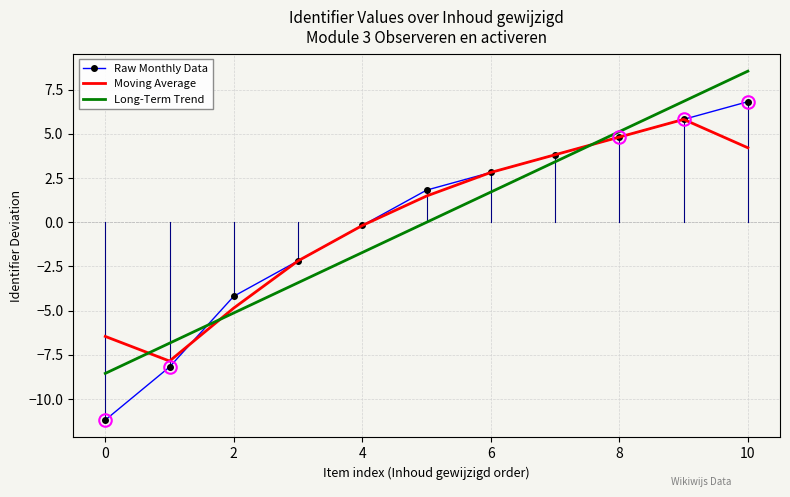

What is the minimum value shown in the chart?

-11.2